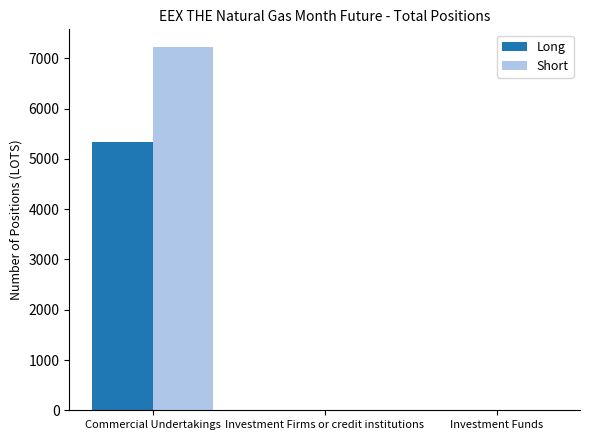

What value does the Long series have at Commercial Undertakings?

5332.0